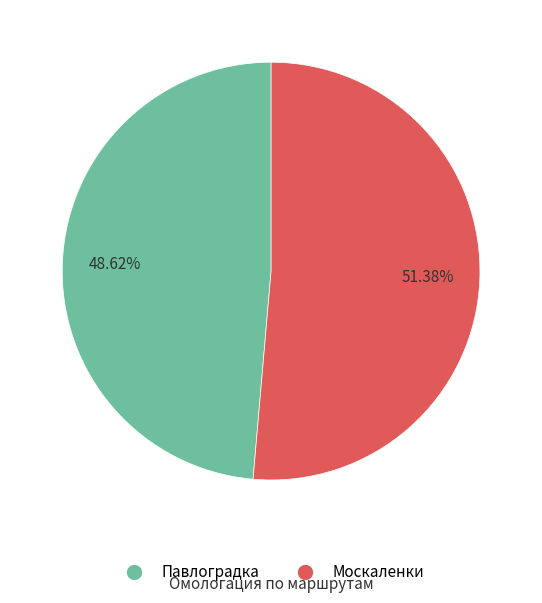

What percentage is the Москаленки slice, to the nearest percent?

51%